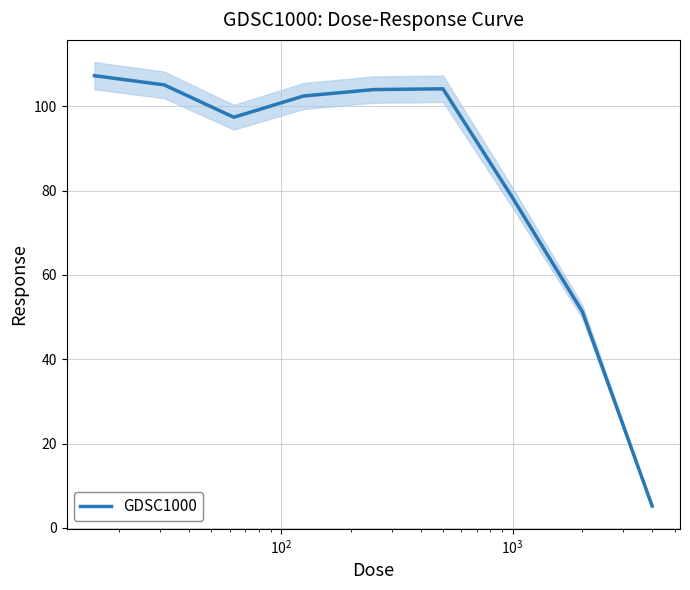

What is the minimum value for GDSC1000?

5.2